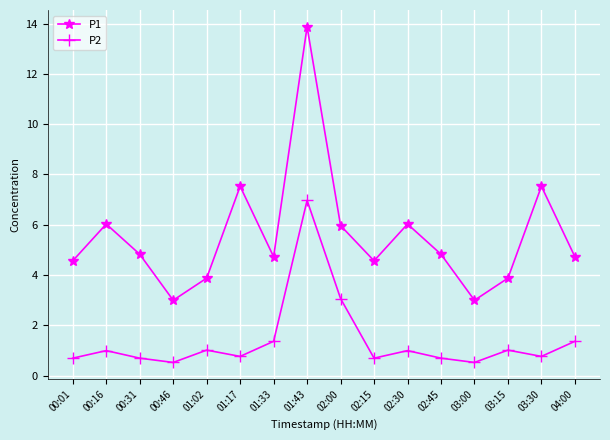

Count the number of categories in the chart.

16